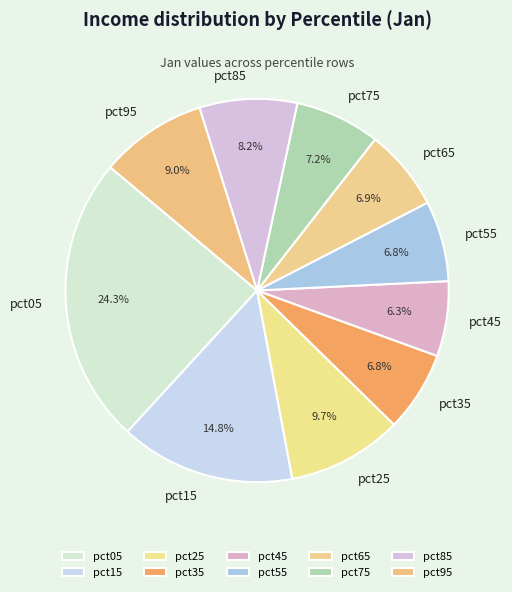

What percentage do pct15 and pct95 together represent?

23.8%